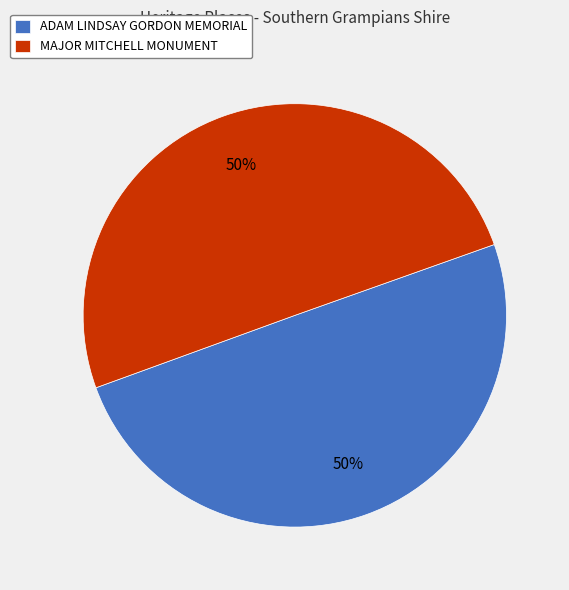

True or false: ADAM LINDSAY GORDON MEMORIAL accounts for 50% of the total.

True